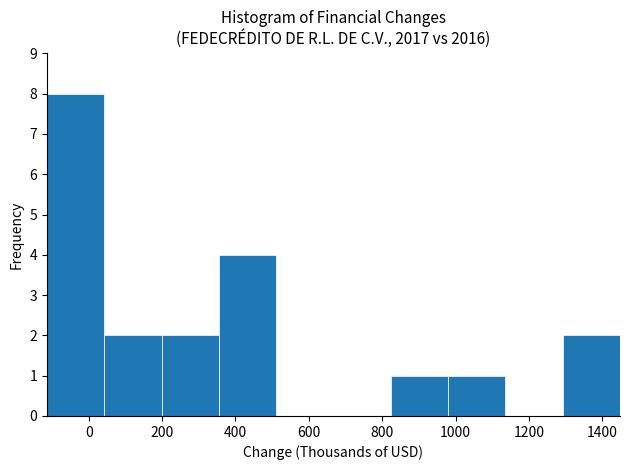

Which range on the x-axis has the tallest bar?

-120 to 40